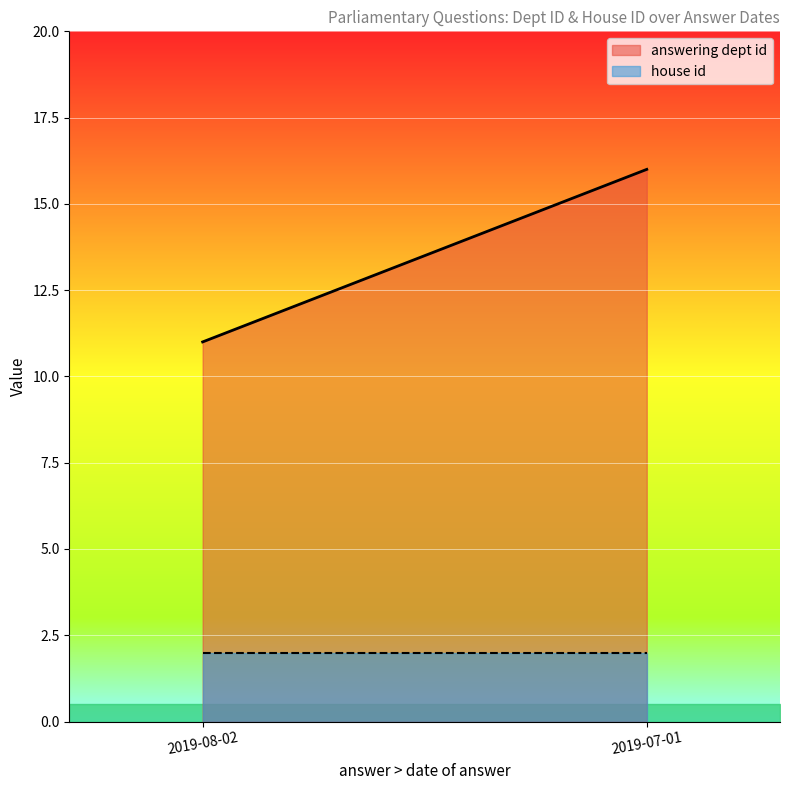

The value of house id at 2019-08-02 is 1. True or false?

False